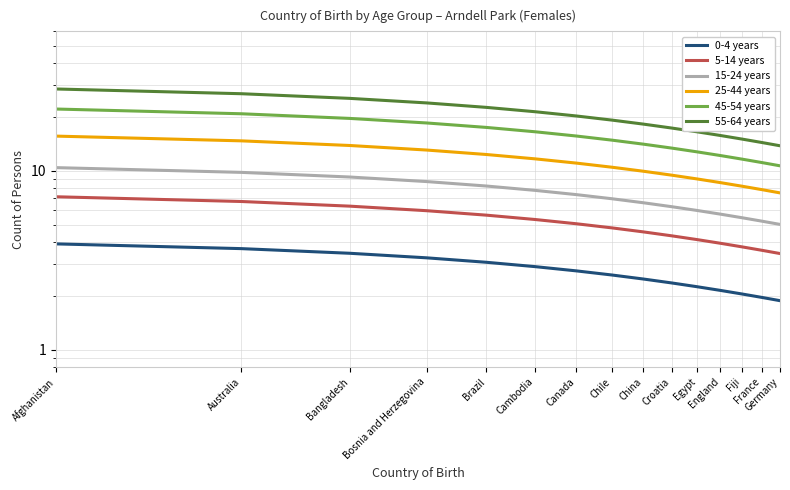

Which category has the highest value across all series?

Afghanistan